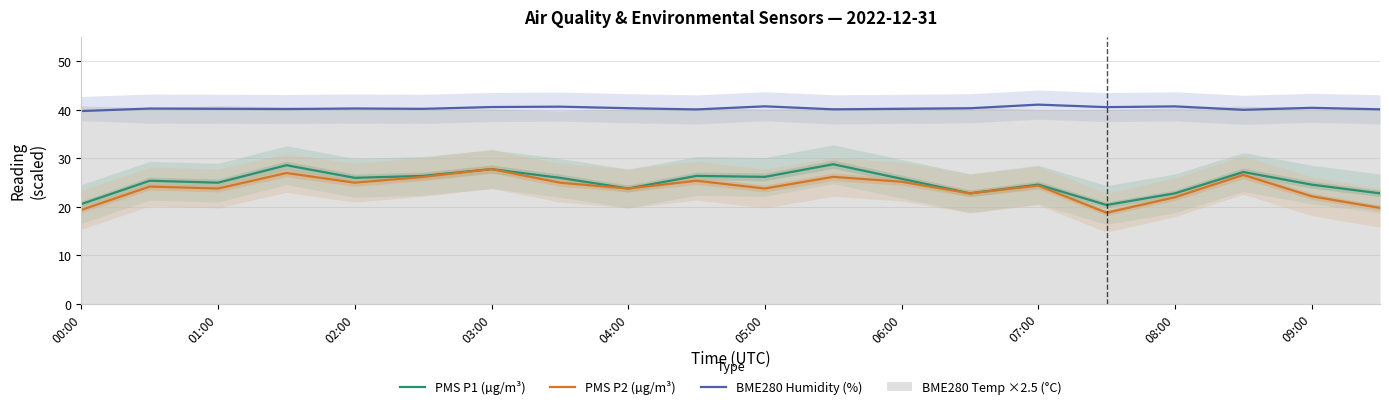

Which category has the lowest value in the PMS P1 (µg/m³) series?

15